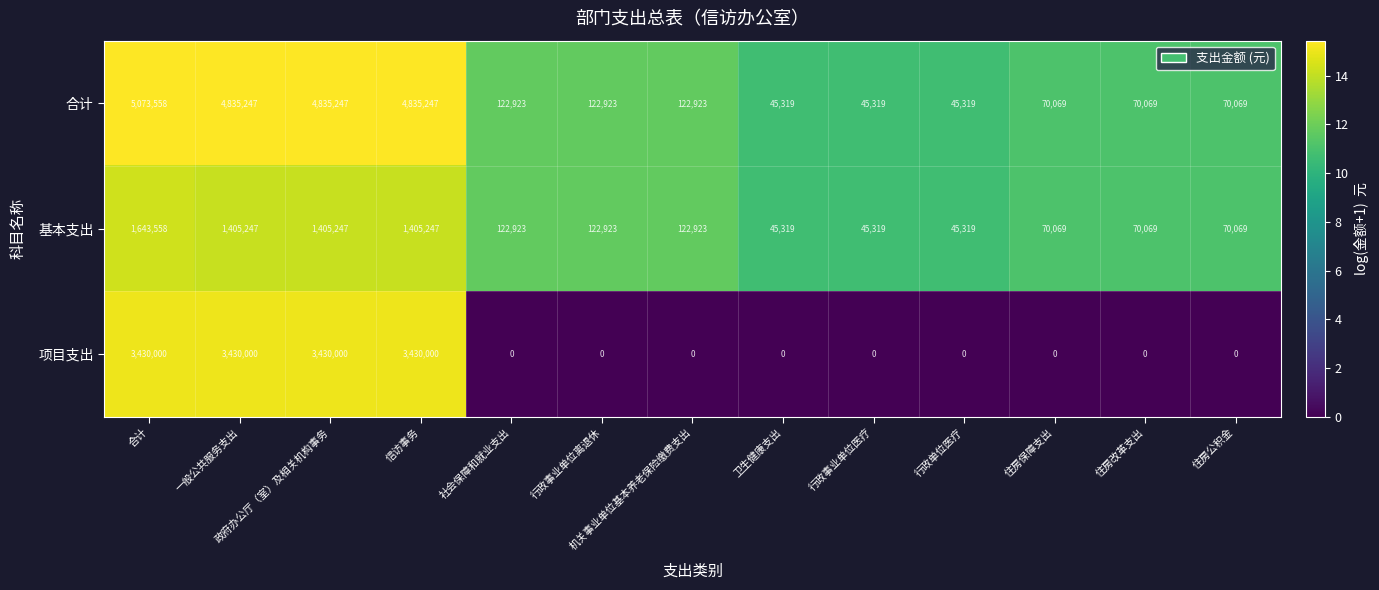

What is the spread (max minus min) of values at 行政单位医疗?

45319